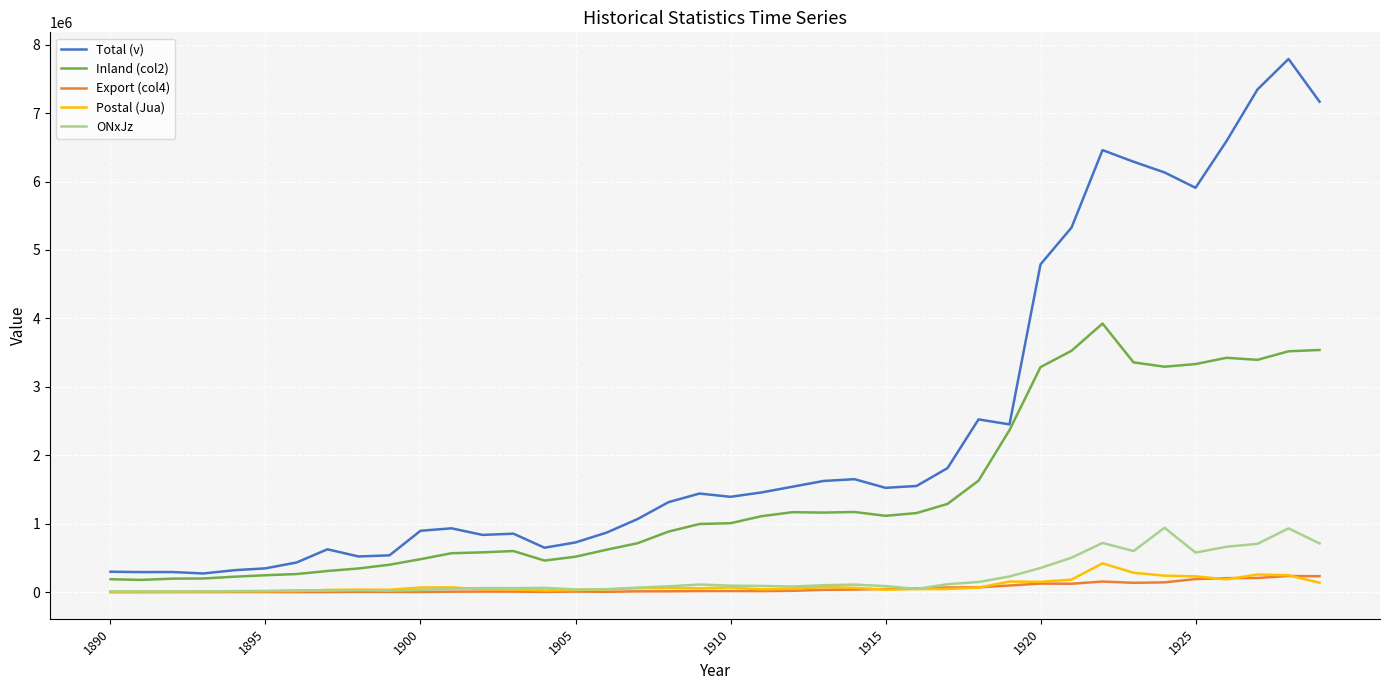

Which series has the widest spread of values?

Total (v)